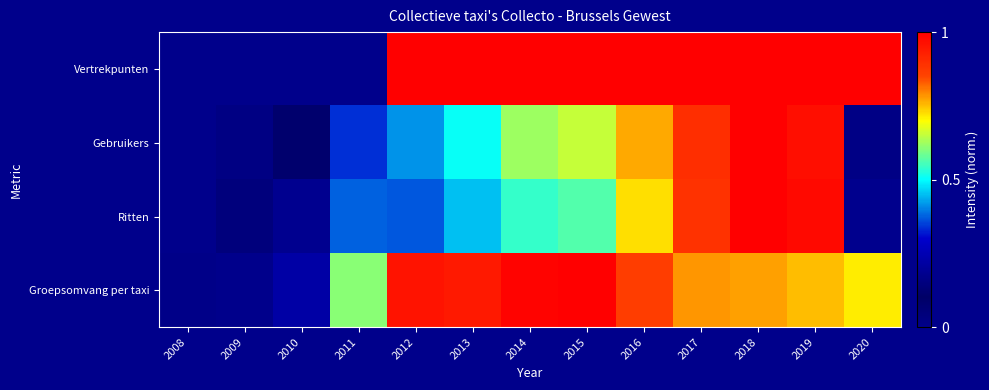

Reading left to right, what are all the values shown in this chart?

Vertrekpunten: 2008=0.0	2009=0.0	2010=0.0	2011=0.0	2012=1.0	2013=1.0	2014=1.0	2015=1.0	2016=1.0	2017=1.0	2018=1.0	2019=1.0	2020=1.0
Gebruikers: 2008=0.0	2009=0.0	2010=0.1	2011=0.3	2012=0.4	2013=0.5	2014=0.6	2015=0.7	2016=0.8	2017=0.9	2018=1.0	2019=1.0	2020=0.2
Ritten: 2008=0.0	2009=0.0	2010=0.2	2011=0.4	2012=0.4	2013=0.5	2014=0.5	2015=0.6	2016=0.7	2017=0.9	2018=1.0	2019=1.0	2020=0.2
Groepsomvang per taxi: 2008=0.0	2009=0.0	2010=0.2	2011=0.6	2012=1.0	2013=0.9	2014=1.0	2015=1.0	2016=0.9	2017=0.8	2018=0.8	2019=0.8	2020=0.7